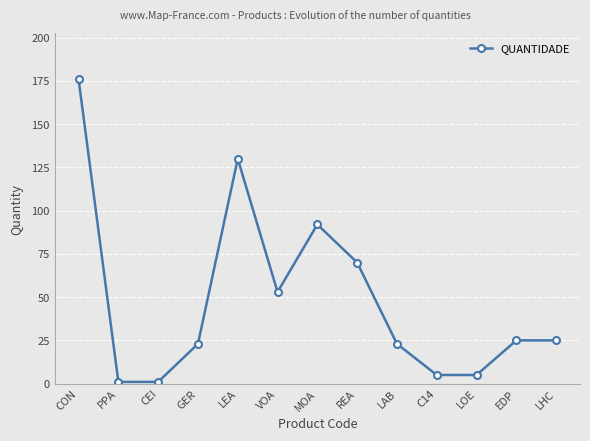

At which label is the value closest to 88?

MOA